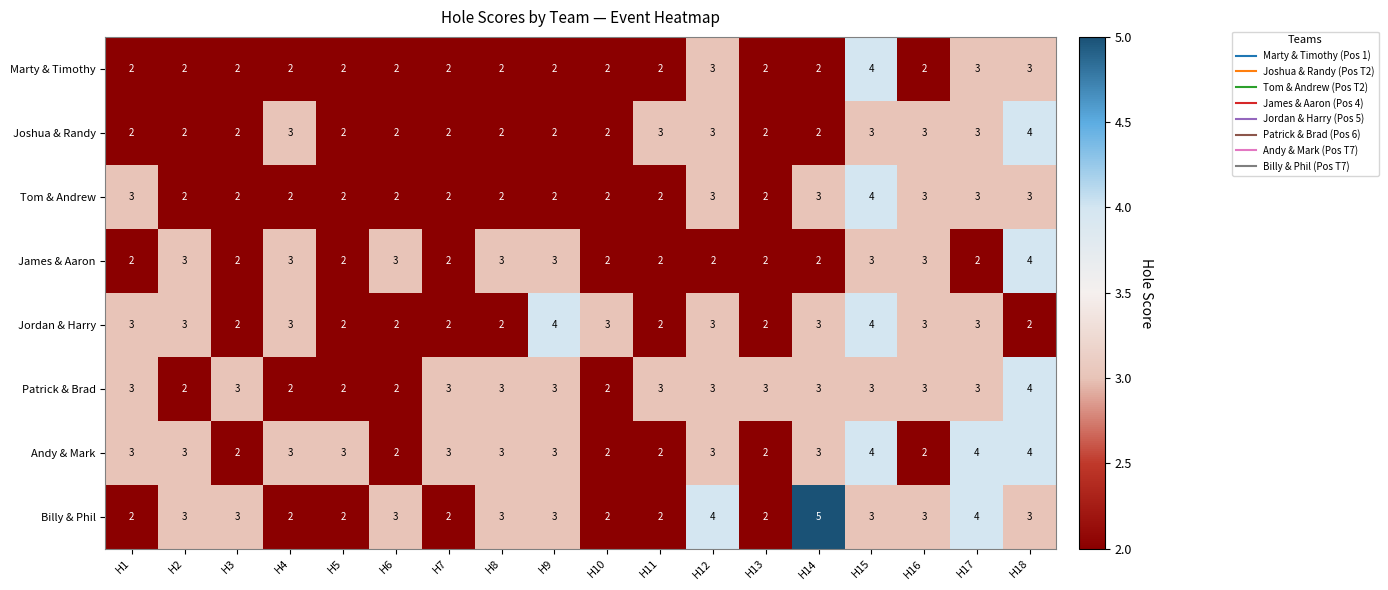

Between H7 and H14, which series saw the biggest shift?

Billy & Phil